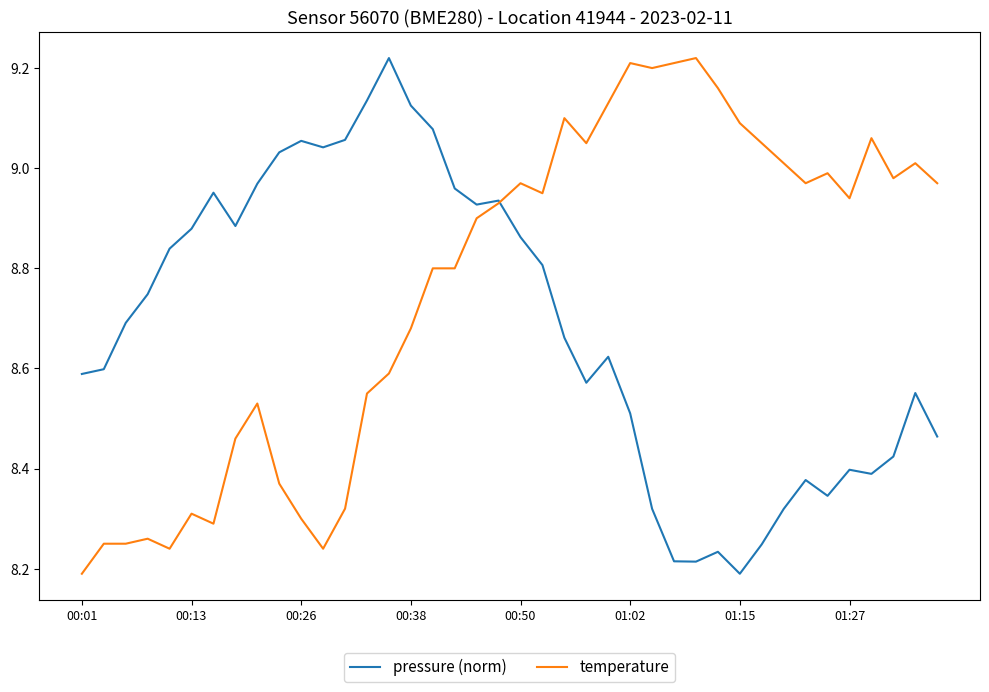

What are all the series names shown in the legend?

pressure (norm), temperature